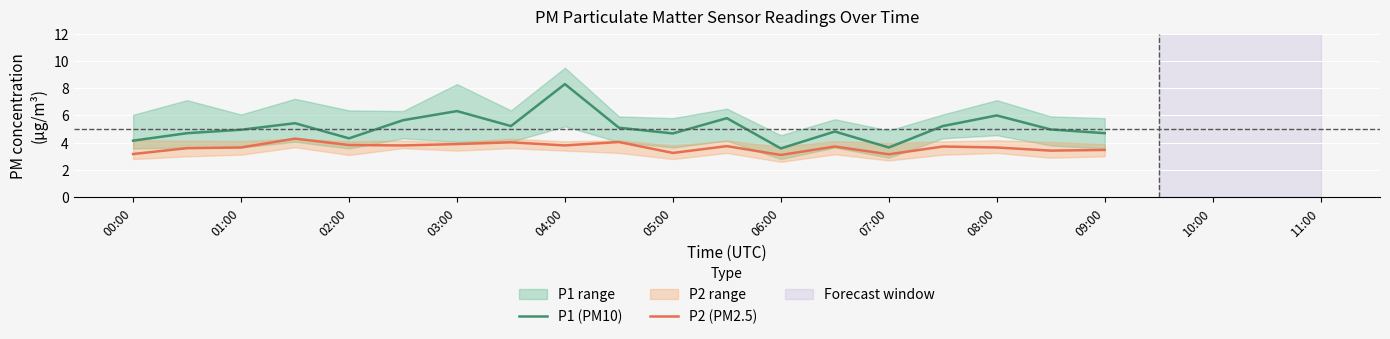

True or false: P1 (PM10) and P2 (PM2.5) intersect in this chart.

False